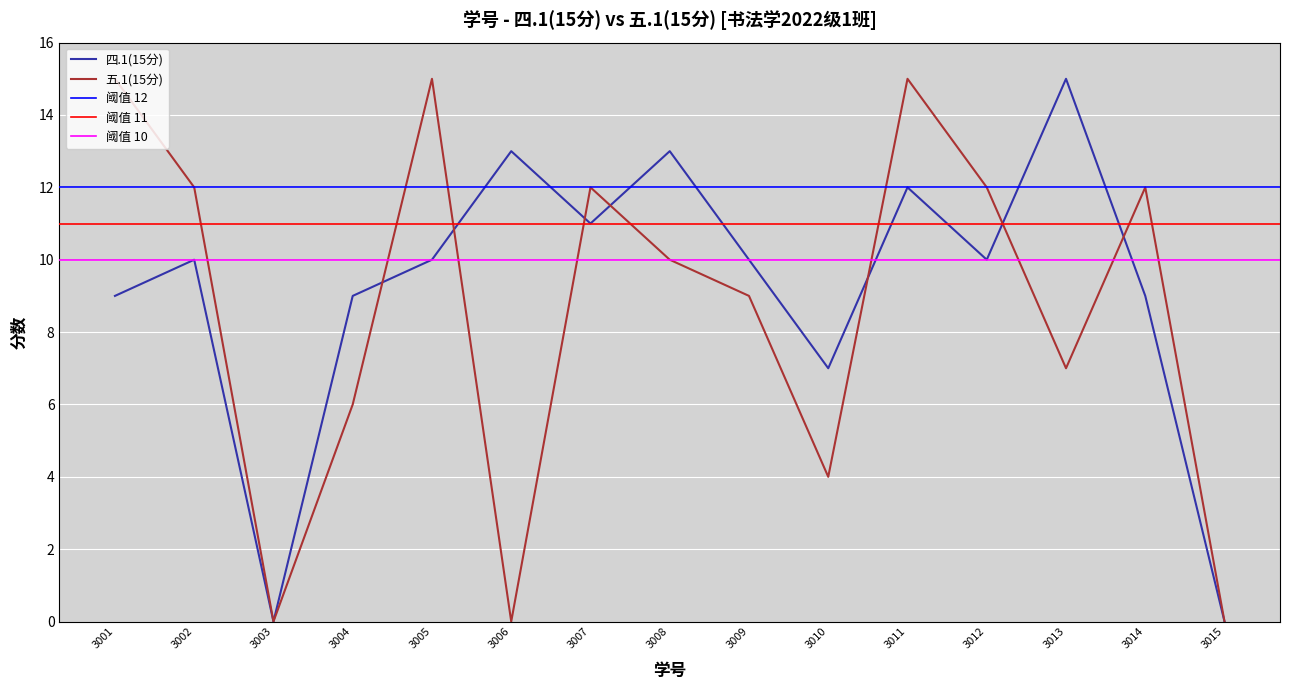

True or false: 四.1(15分) has a value of 13 at 3008.

True